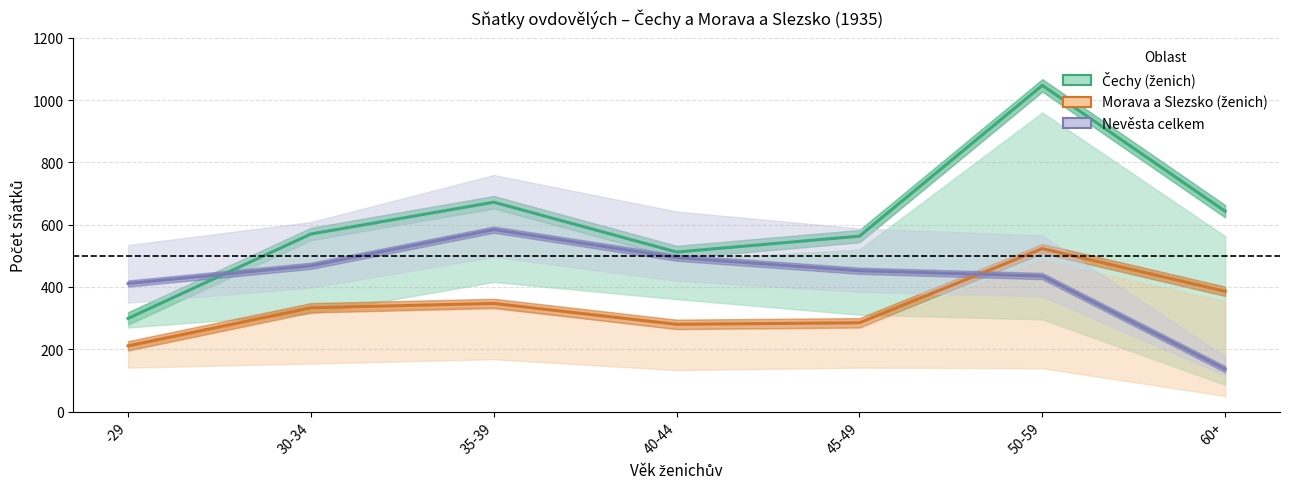

The value of Morava a Slezsko (ženich) at 60+ is 386. True or false?

True